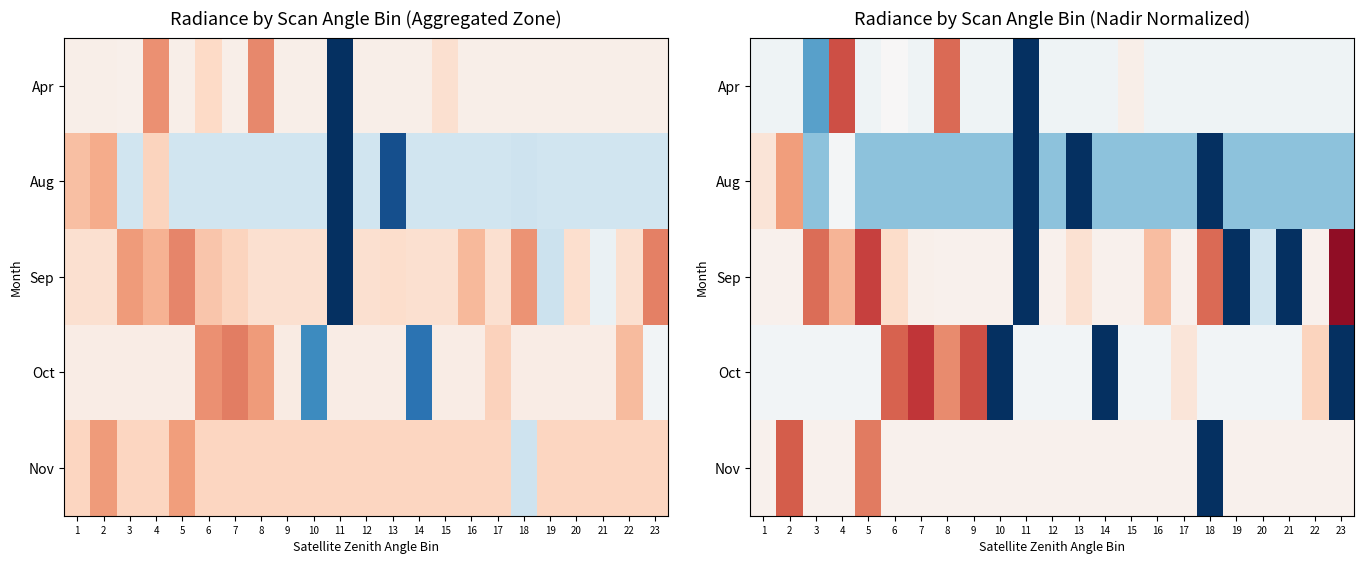

Which label corresponds to the smallest value in the chart?

11